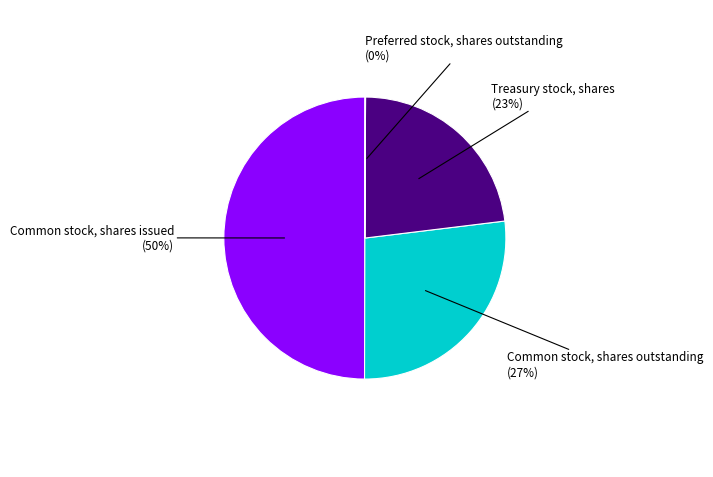

Does Treasury stock, shares represent more than half of the total?

No